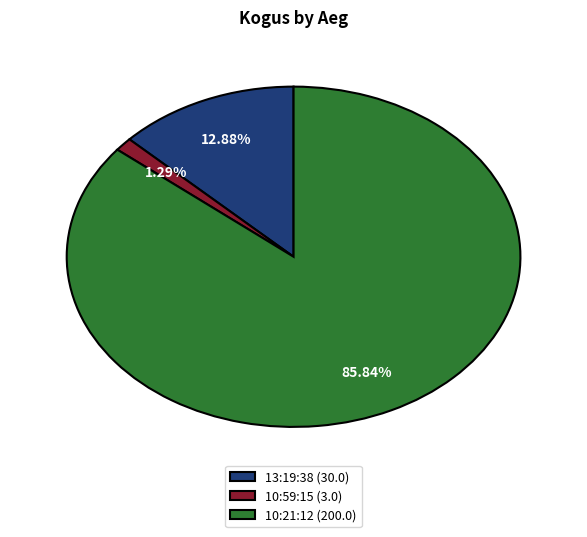

To the nearest percent, what is the difference between the 10:59:15 and 10:21:12 slice percentages?

85%